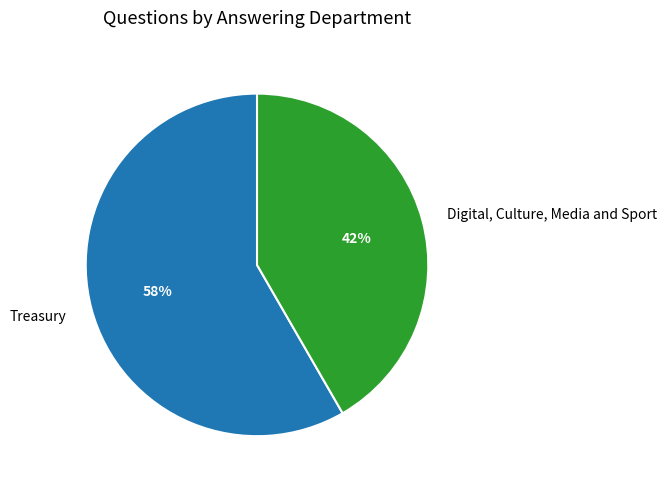

Which slice is the smallest?

Digital, Culture, Media and Sport